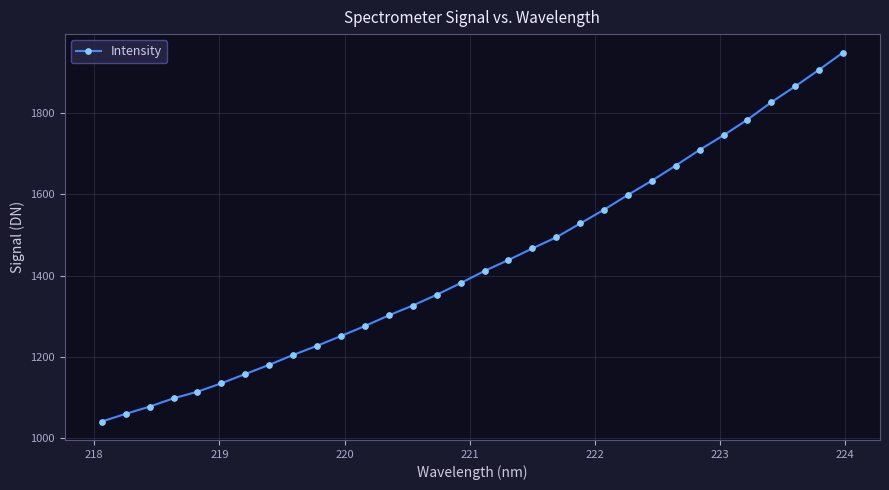

What is the minimum value shown in the chart?

1040.1